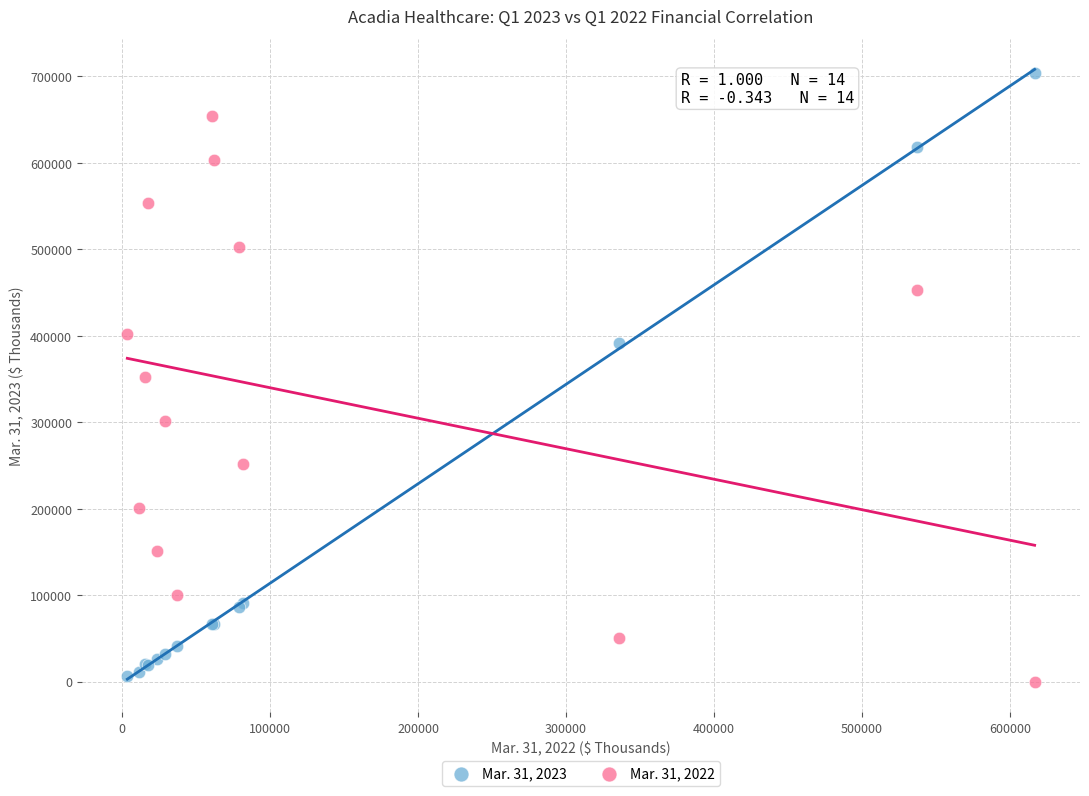

Which series has the largest Y range (max minus min)?

Mar. 31, 2023